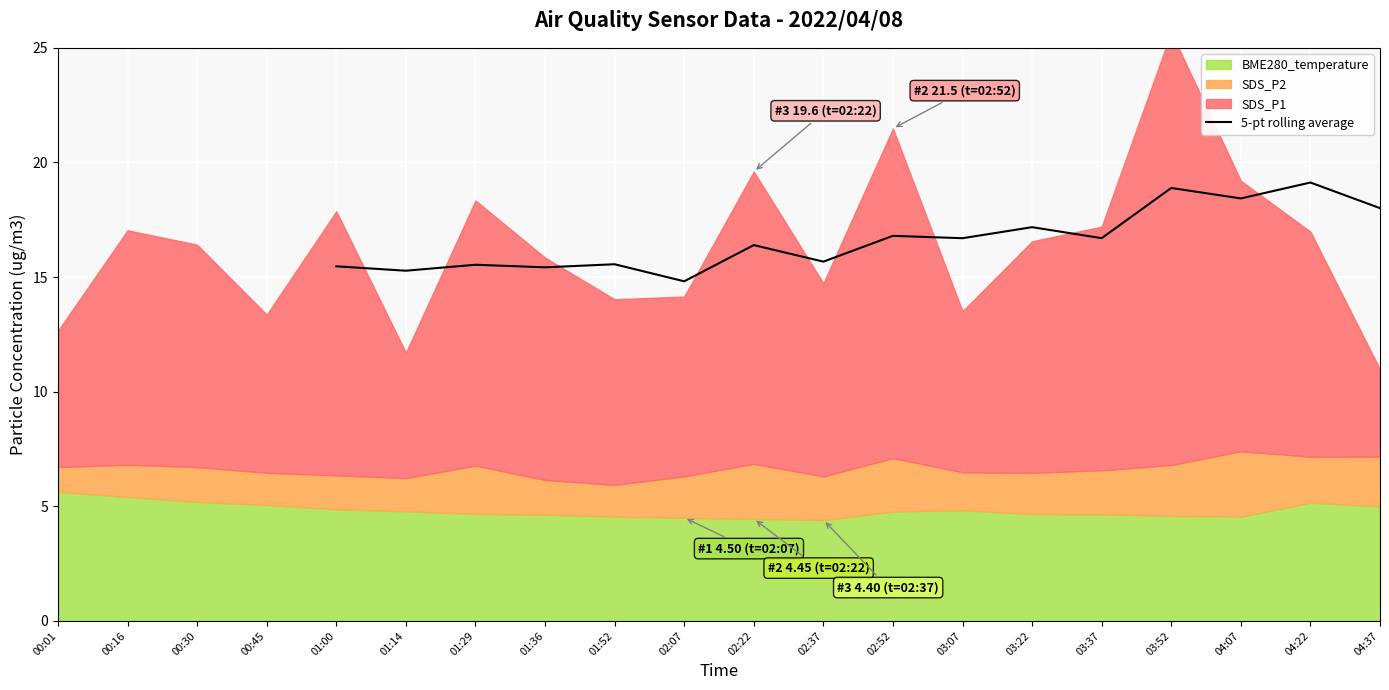

True or false: the data has more than 1 interior local peaks.

True